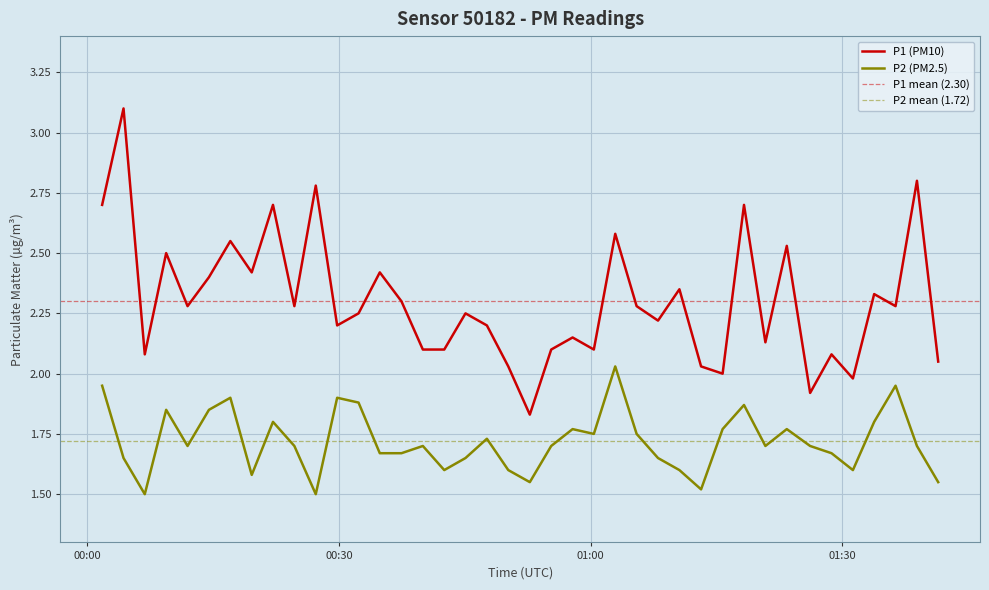

True or false: P1 and P2 intersect in this chart.

False